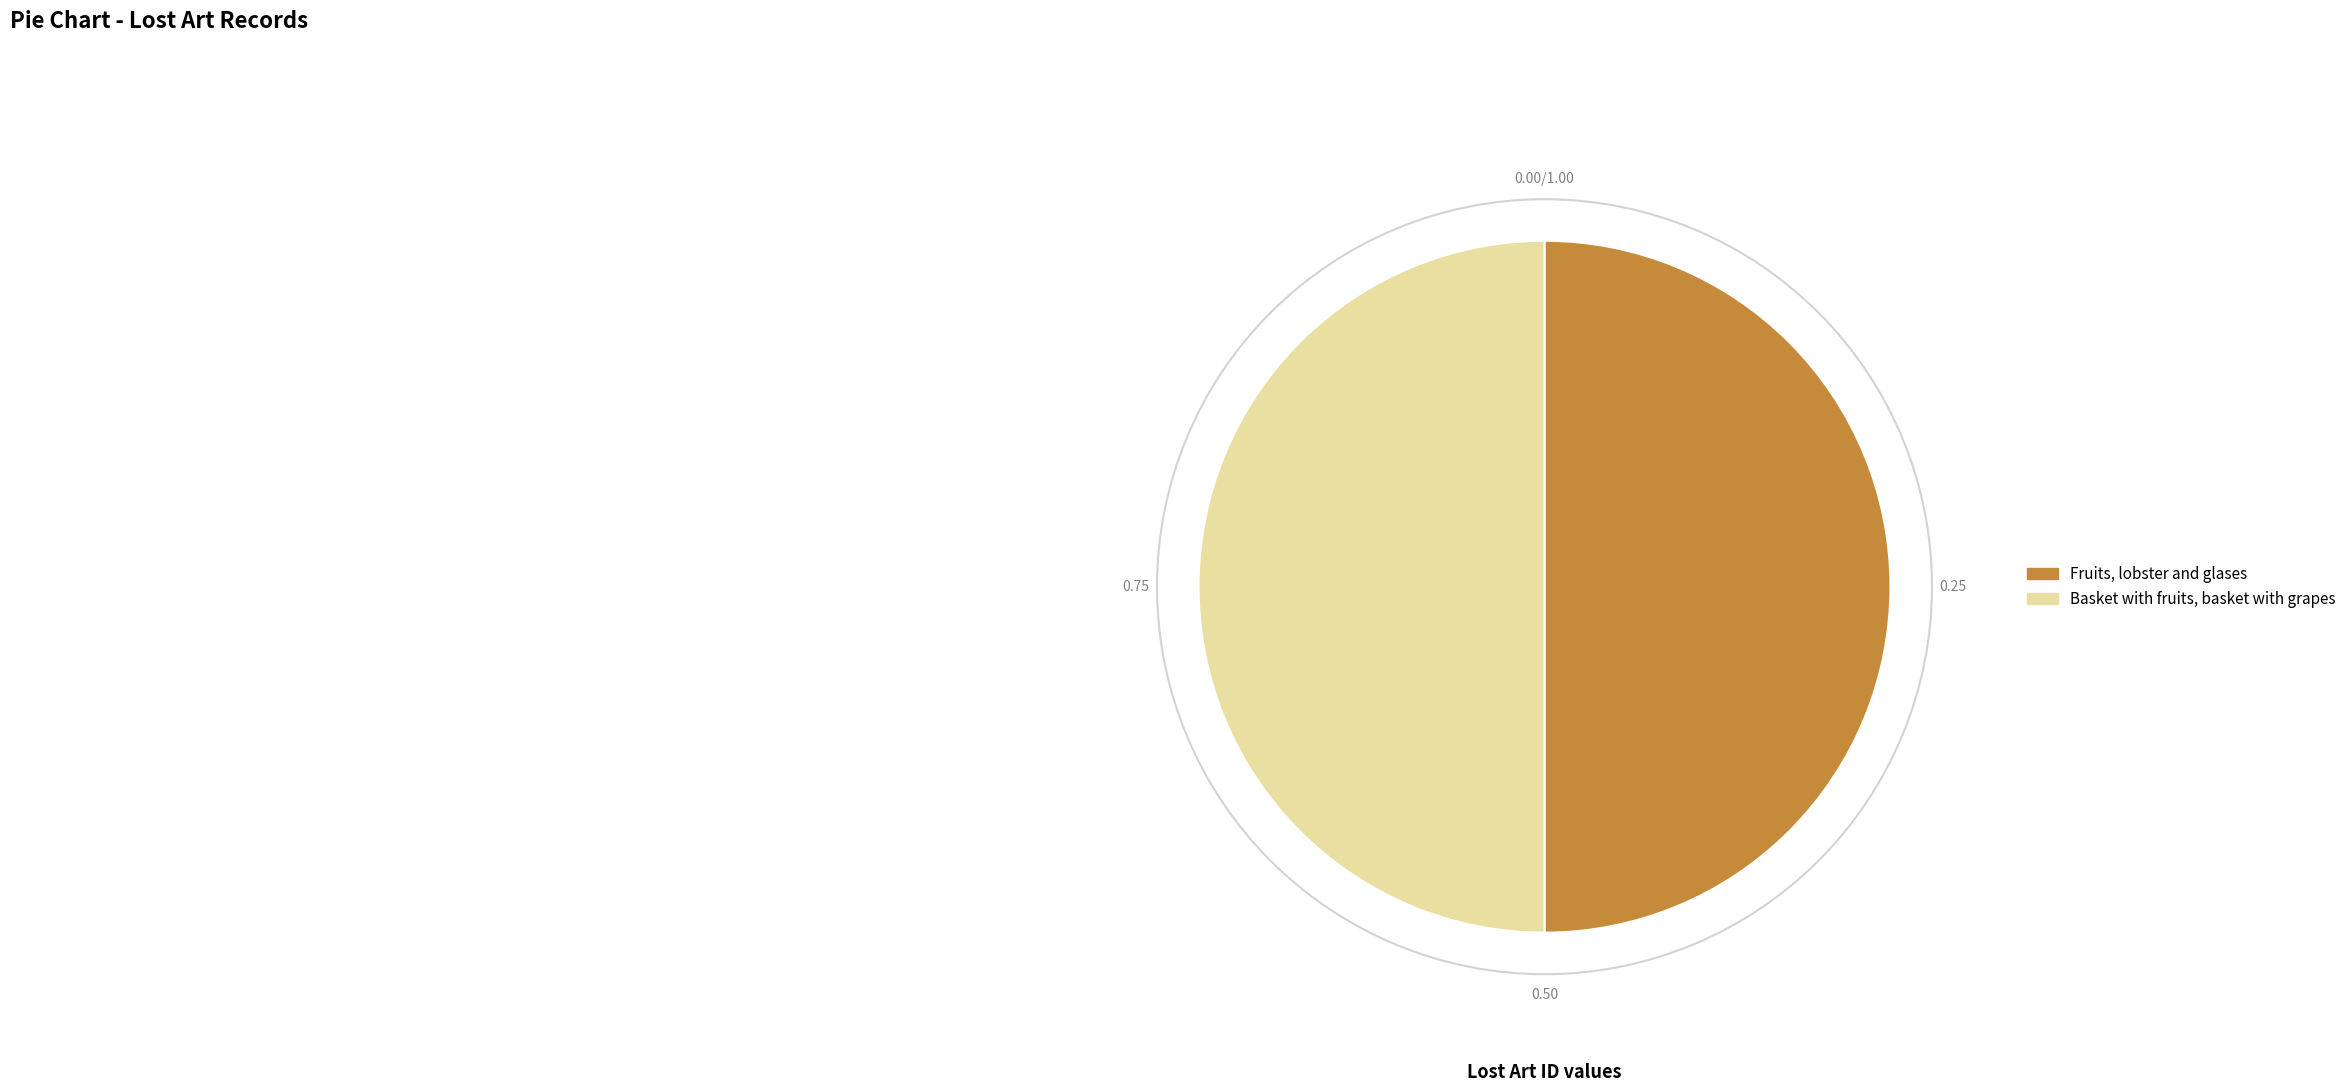

The Fruits, lobster and glases slice represents 42% of the pie. True or false?

False